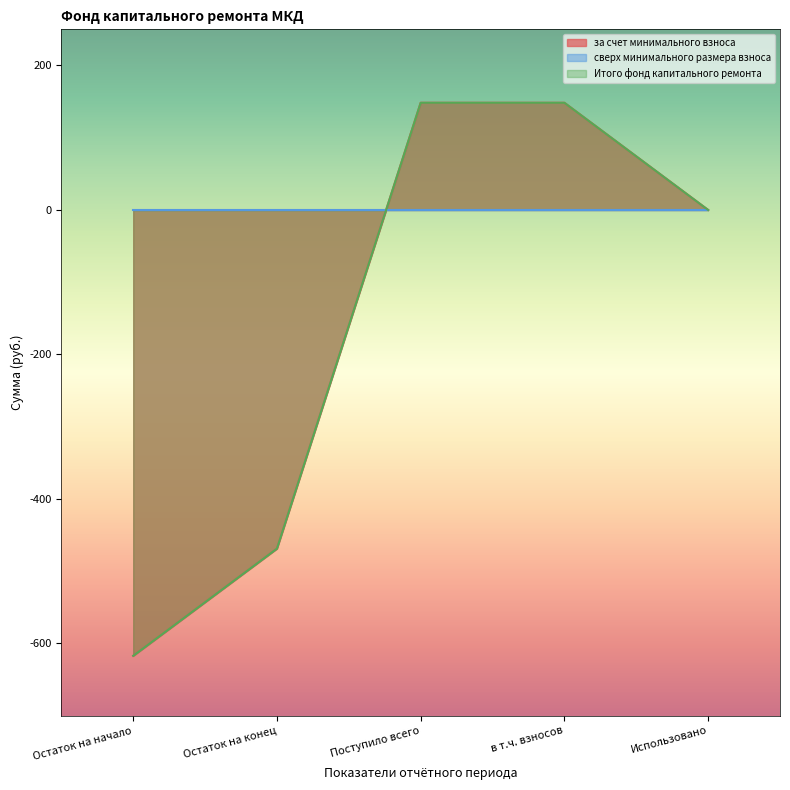

What is the average value of the за счет минимального взноса series?

-157.8